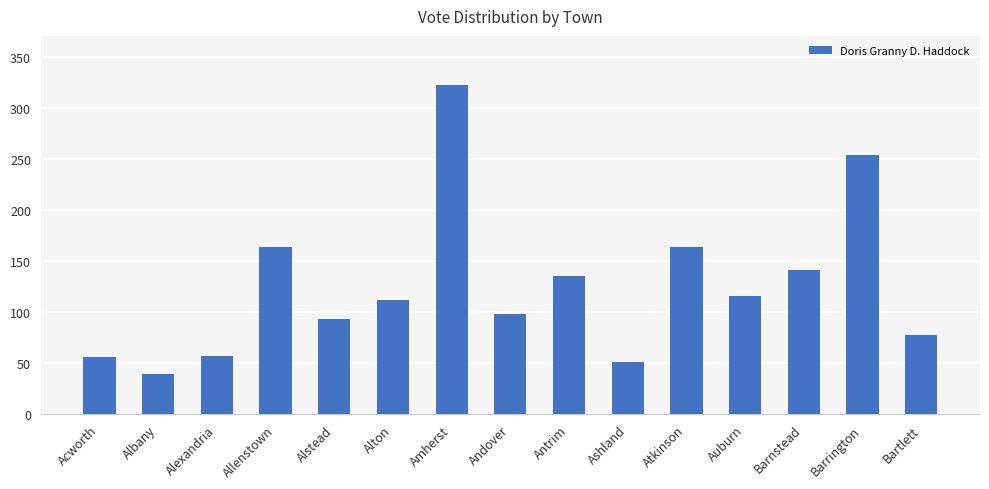

How many data points are less than 112?

7